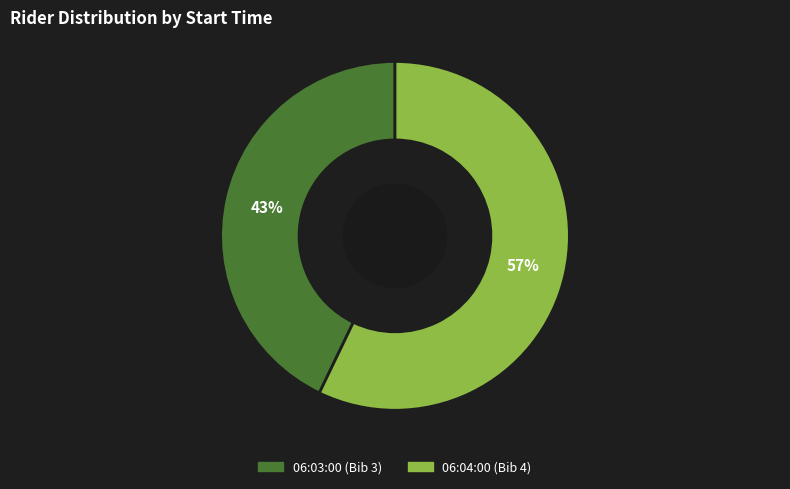

Approximately how many times larger is the value at 06:04:00 compared to 06:03:00?

1.3